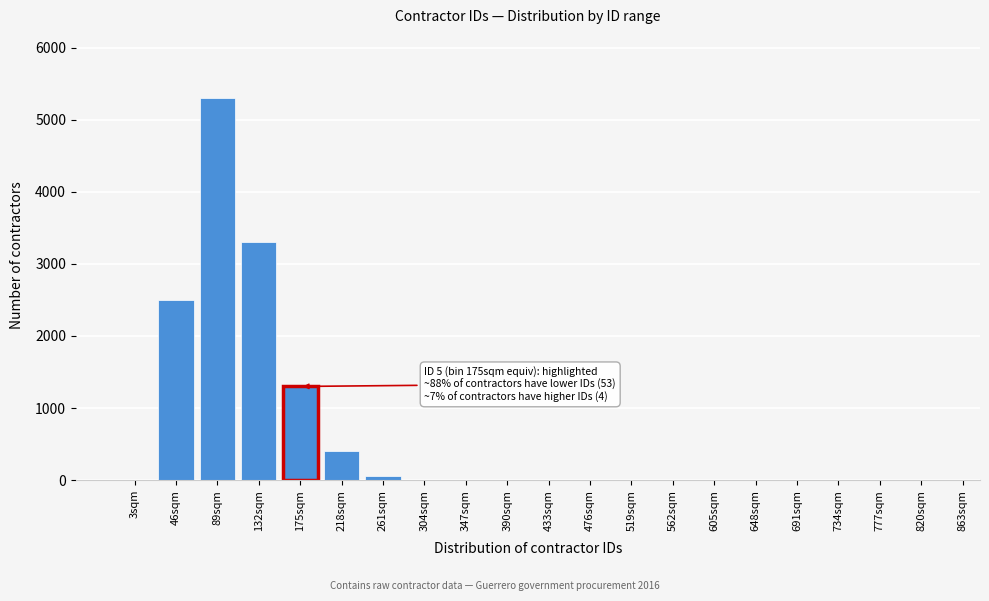

Reading right to left, transcribe all the data shown in this chart.

820sqm=0	777sqm=0	734sqm=0	691sqm=0	648sqm=0	605sqm=0	562sqm=0	519sqm=0	476sqm=0	433sqm=0	390sqm=0	347sqm=0	304sqm=0	261sqm=60	218sqm=400	175sqm=1300	132sqm=3300	89sqm=5300	46sqm=2500	3sqm=0